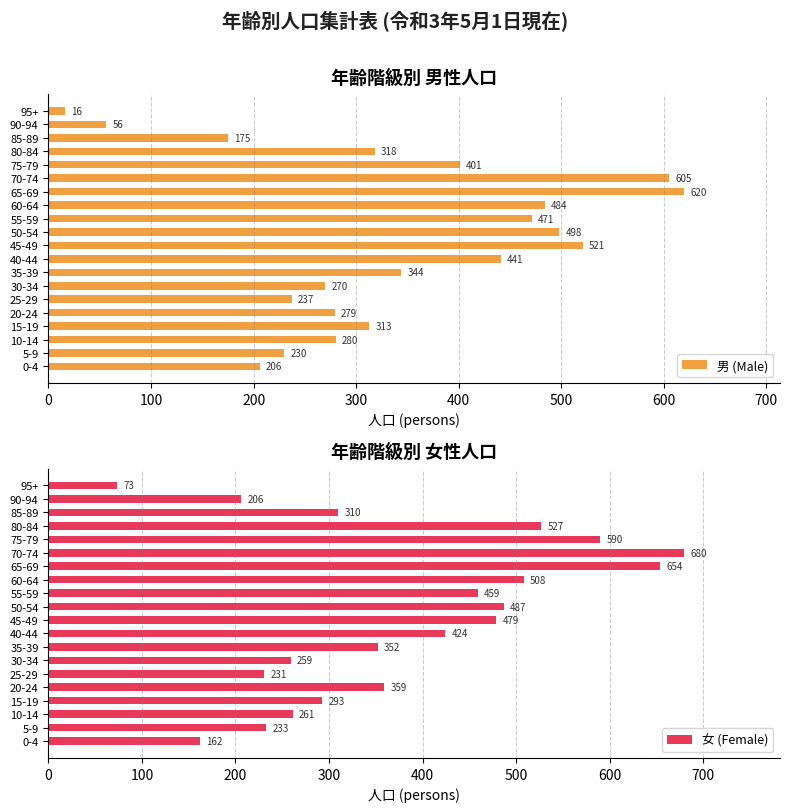

Which series has the widest spread of values?

女 (Female)